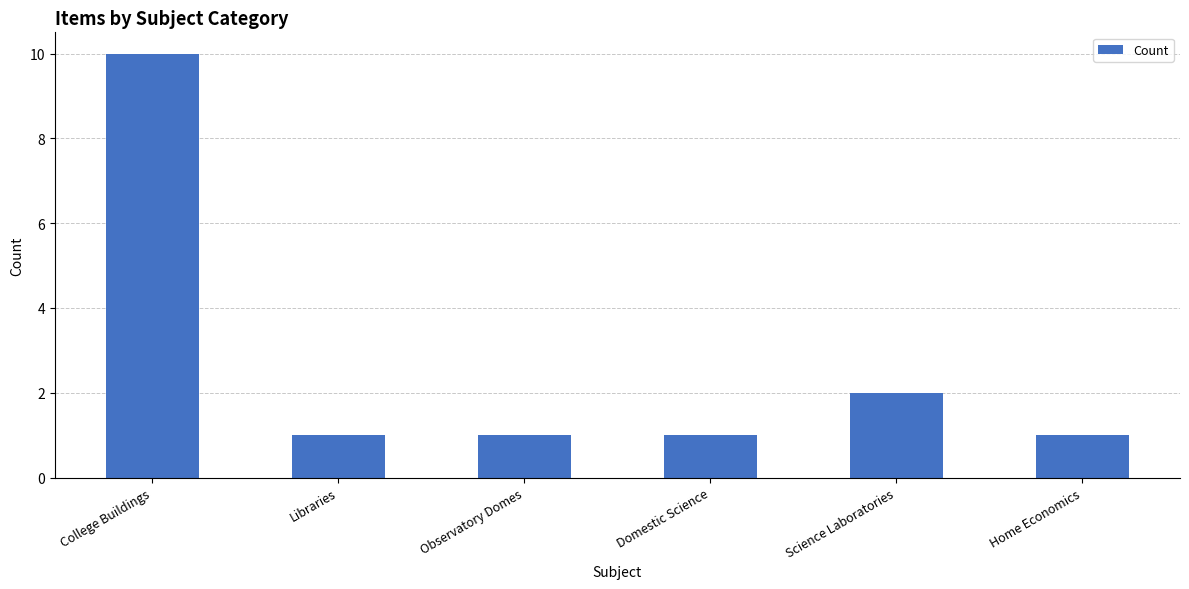

What is the label of the 5th bar from the left?

Science Laboratories